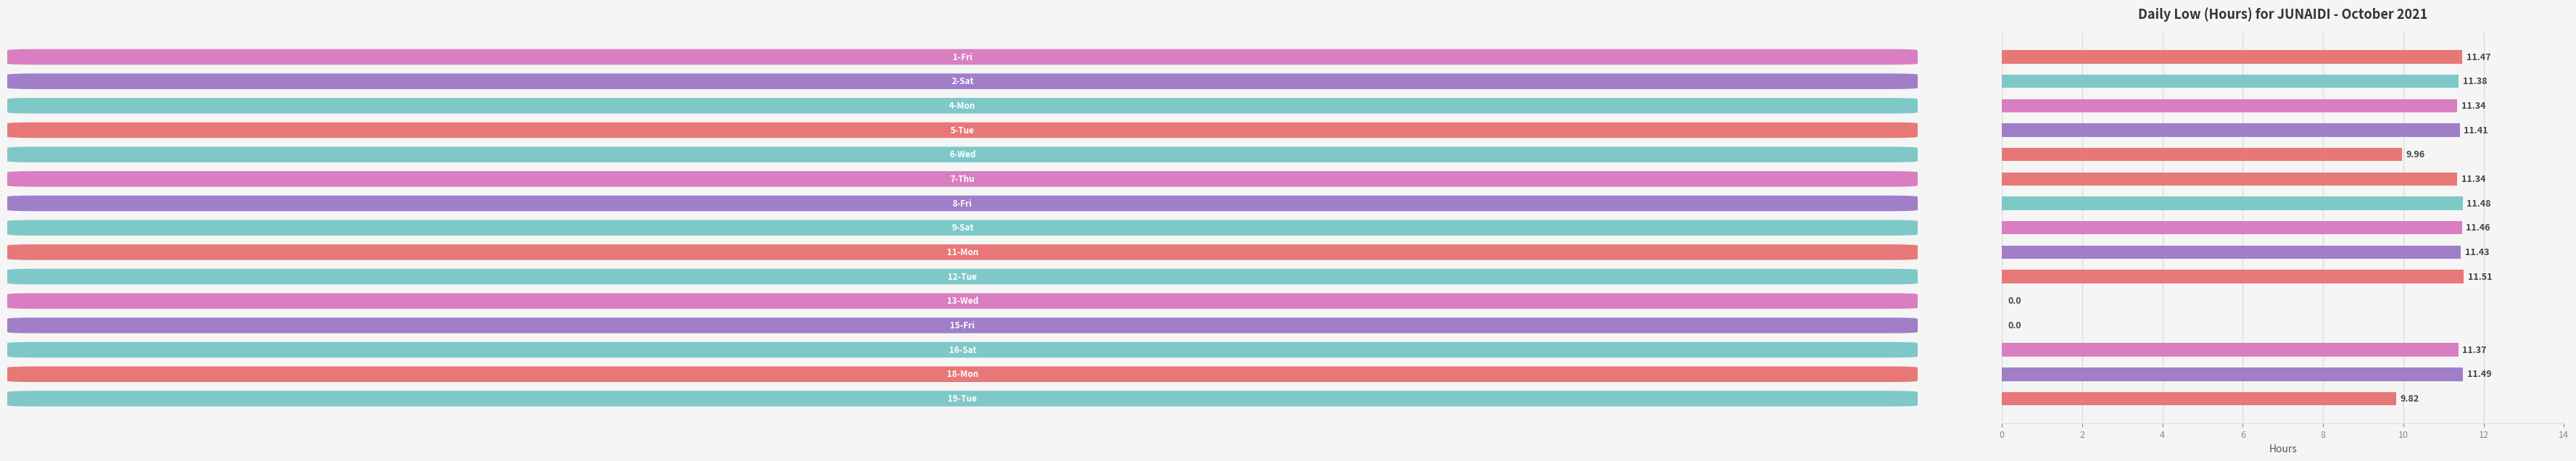

What is the sum of all values?

145.5